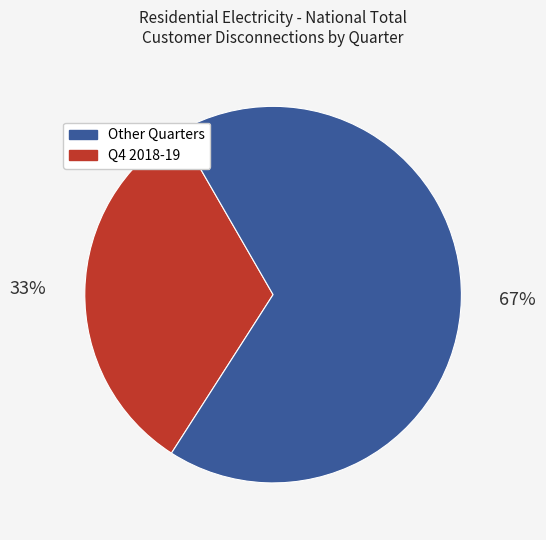

To the nearest percent, what is the average slice percentage?

50%